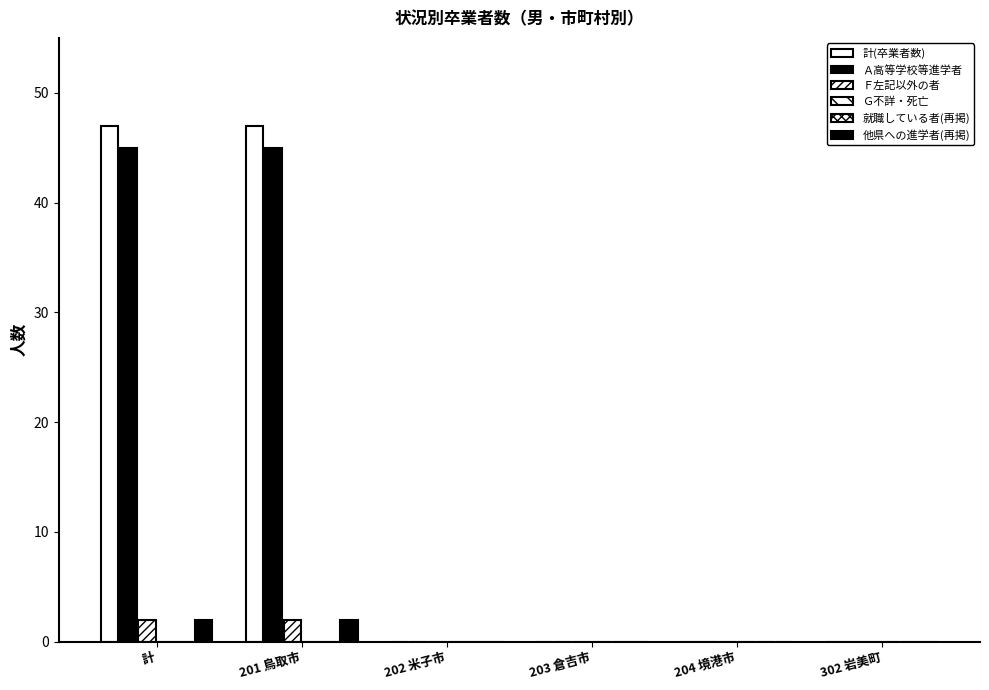

What is the average value of the 計(卒業者数) series?

16